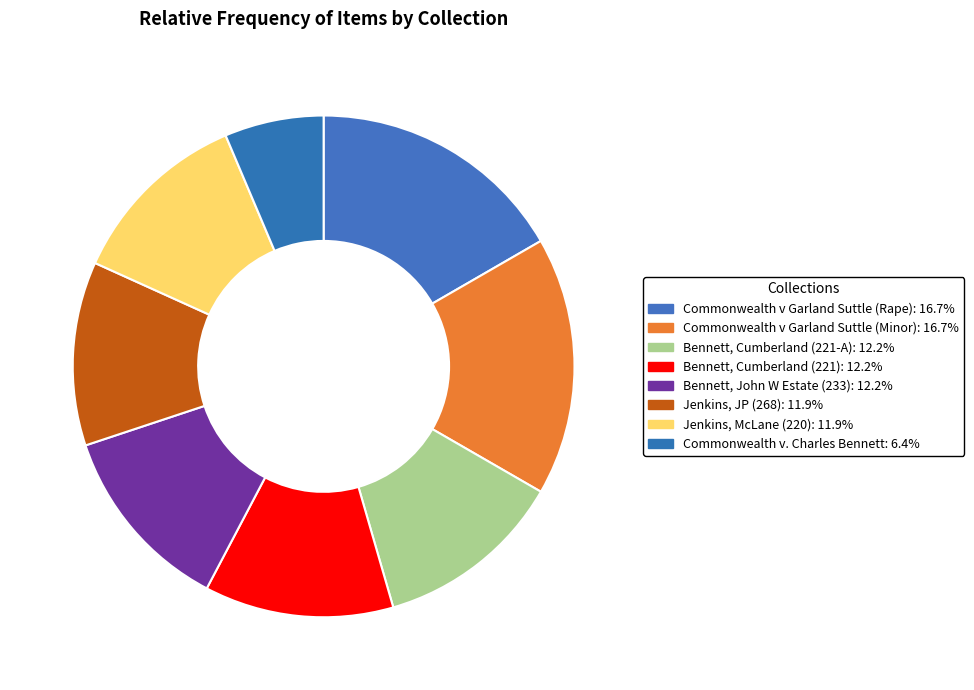

Is the sum of Jenkins, JP (268) and Commonwealth v Garland Suttle (Rape) greater than half?

No